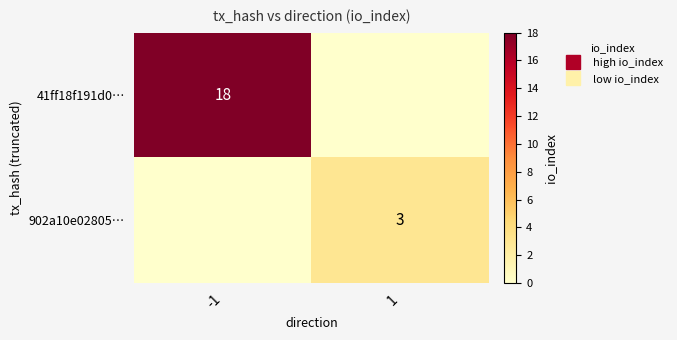

Which has a higher value, -1 or 1?

-1